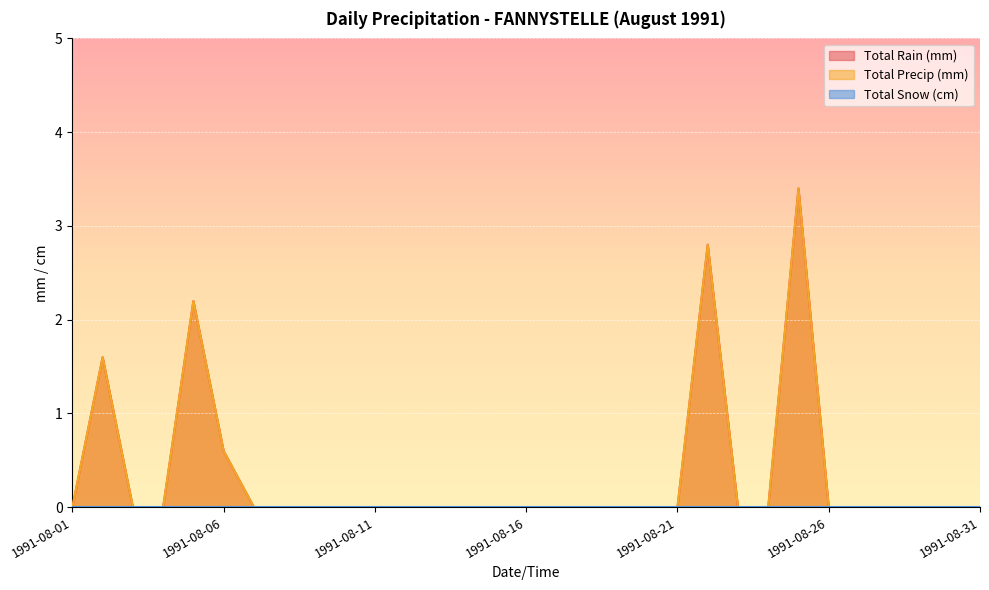

Does the chart display data point markers on the line(s)?

No